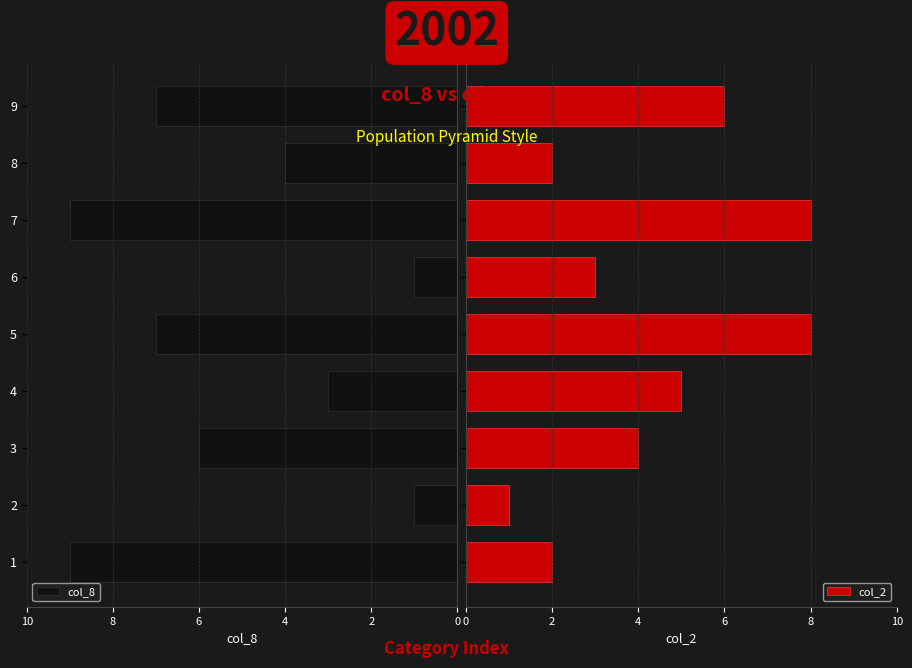

What is the difference between the maximum and minimum values in the col_2 series?

7